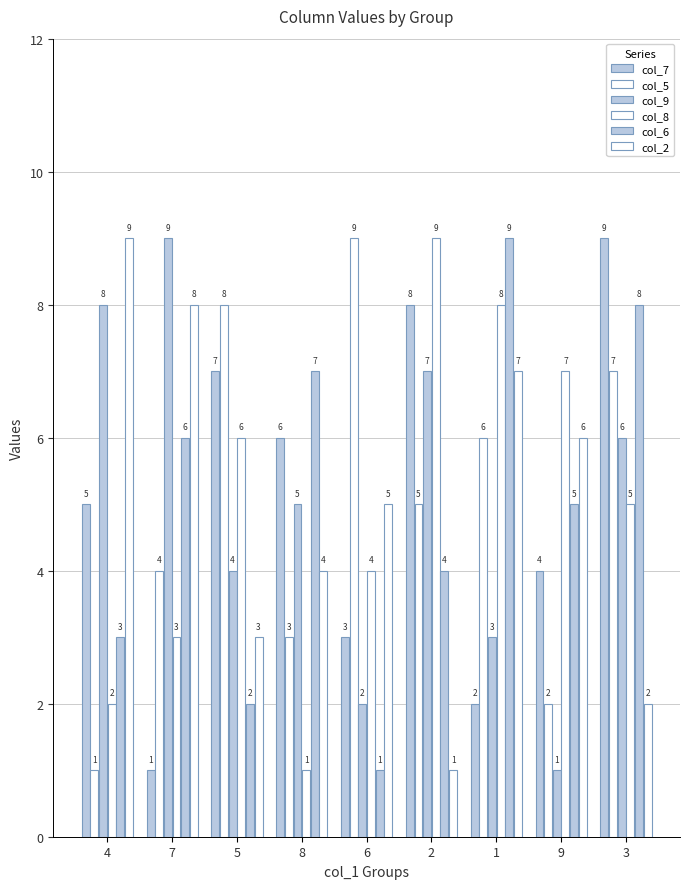

List the series in order of their peak value, highest first.

col_7, col_5, col_9, col_8, col_6, col_2